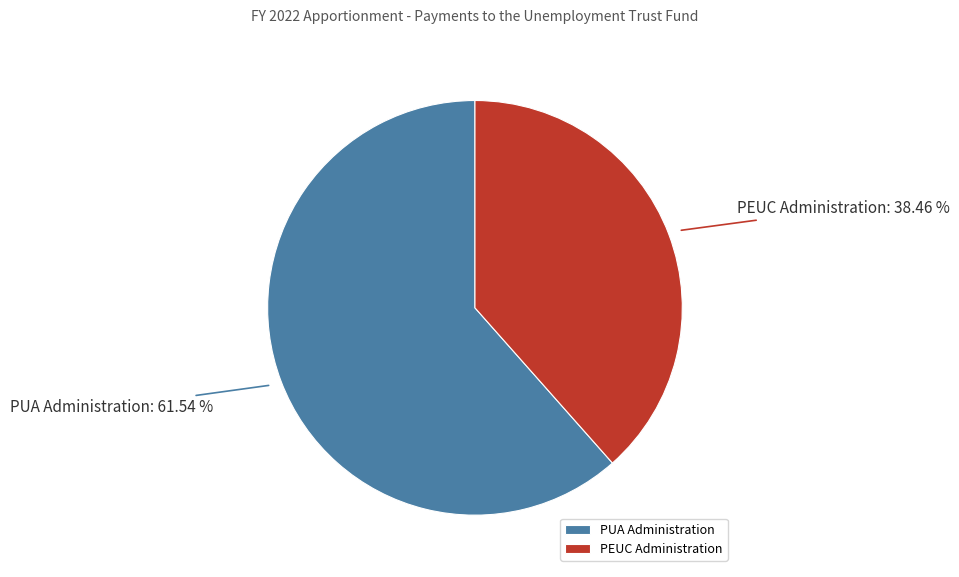

Rank the categories by value from highest to lowest.

PUA Administration, PEUC Administration